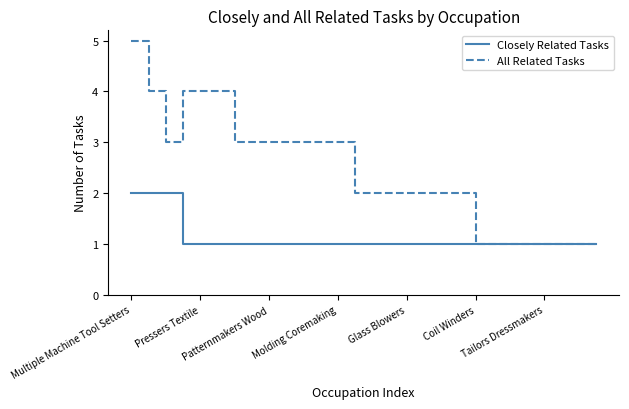

What is the sum of all Closely Related Tasks values?

31